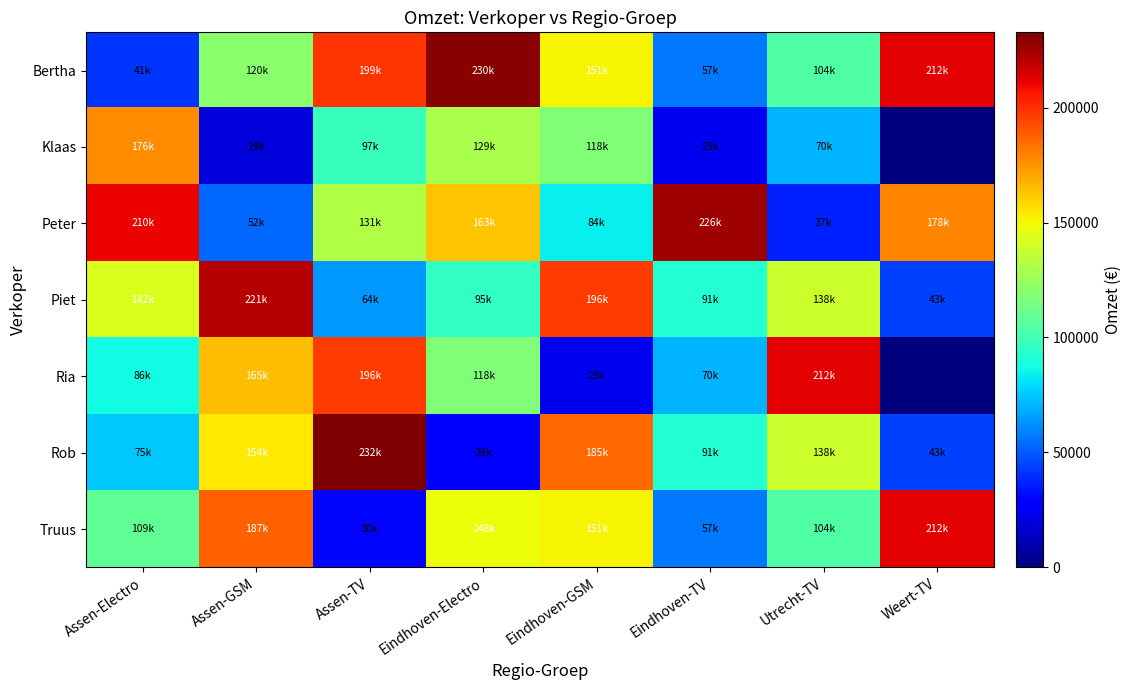

Which series has the largest range (max minus min)?

Ria